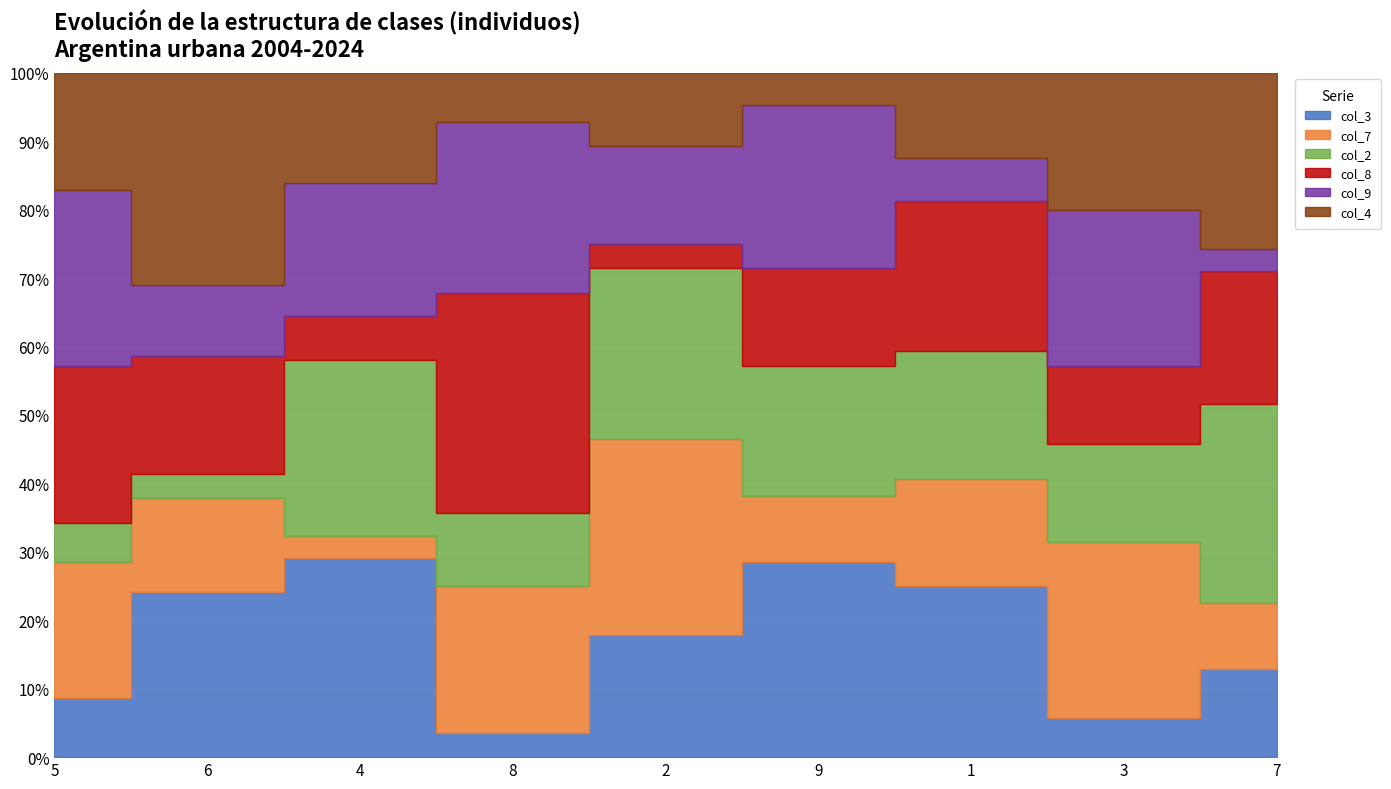

Which series has the largest total across all categories?

col_3